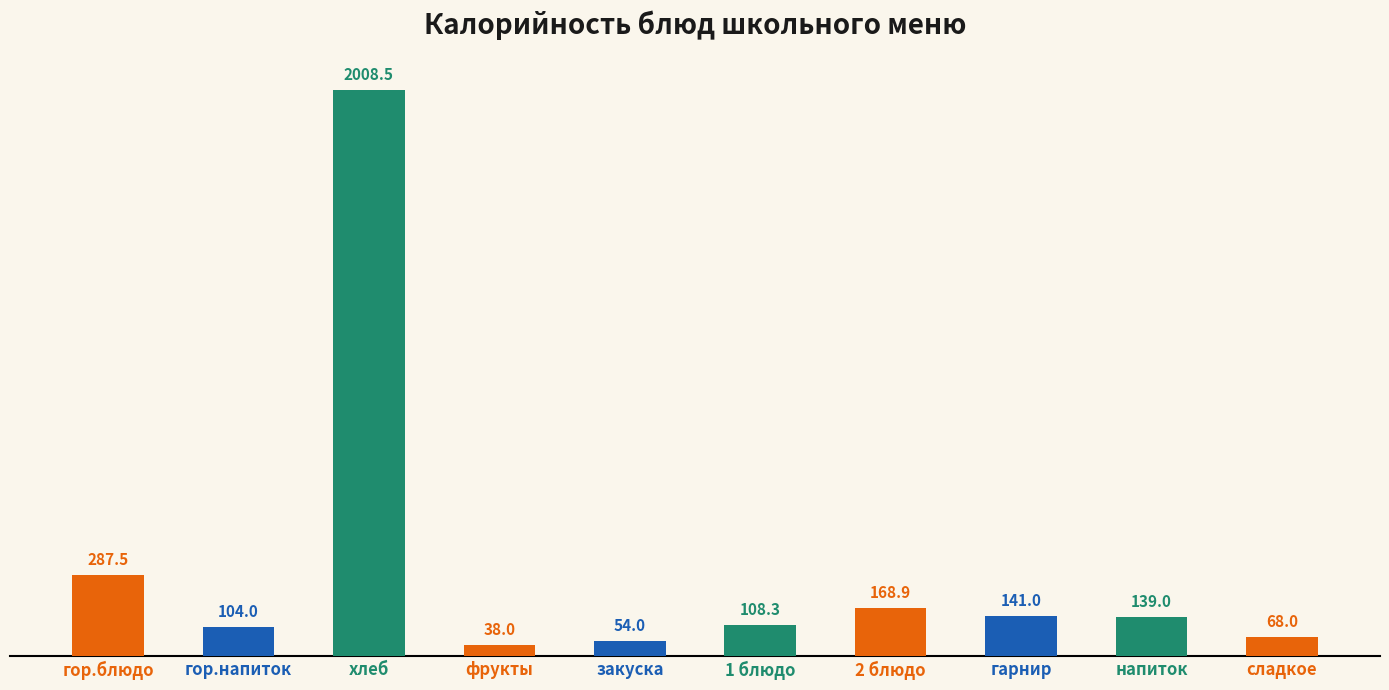

What is the greatest value displayed?

2008.5